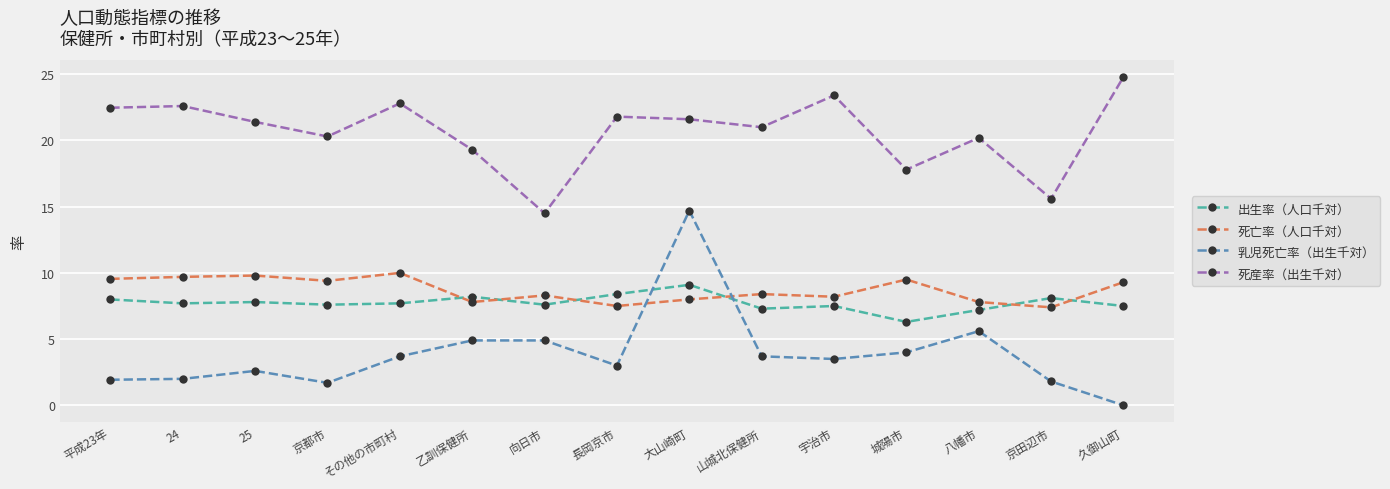

Is the value of 出生率（人口千対） at 24 greater than the value of 乳児死亡率（出生千対） at 大山崎町?

No